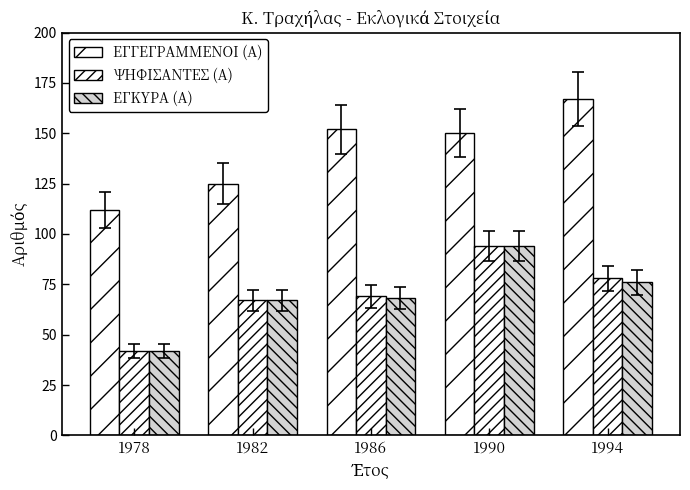

How many groups of bars are there?

5